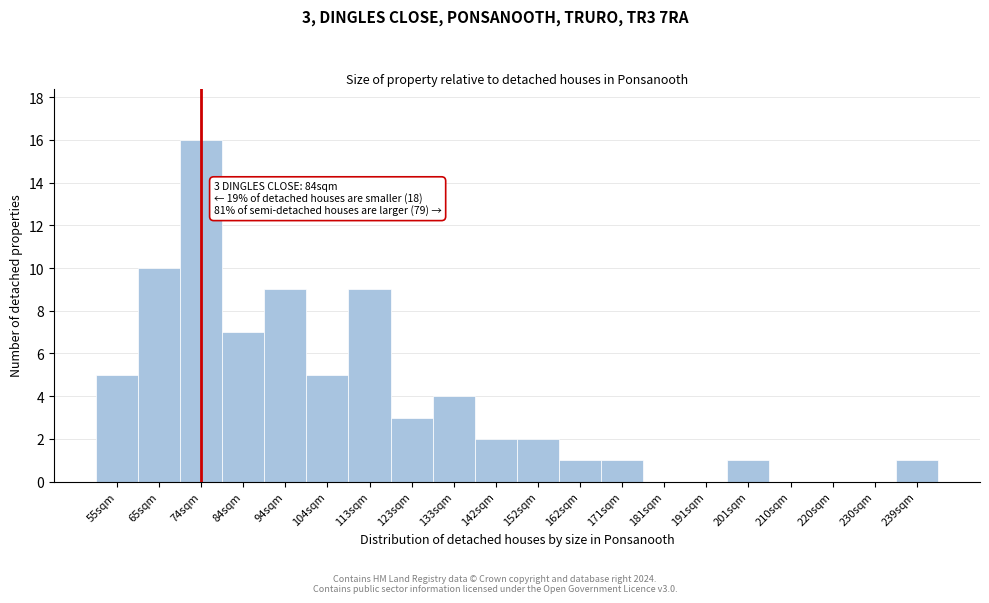

What is the maximum value shown in the chart?

16